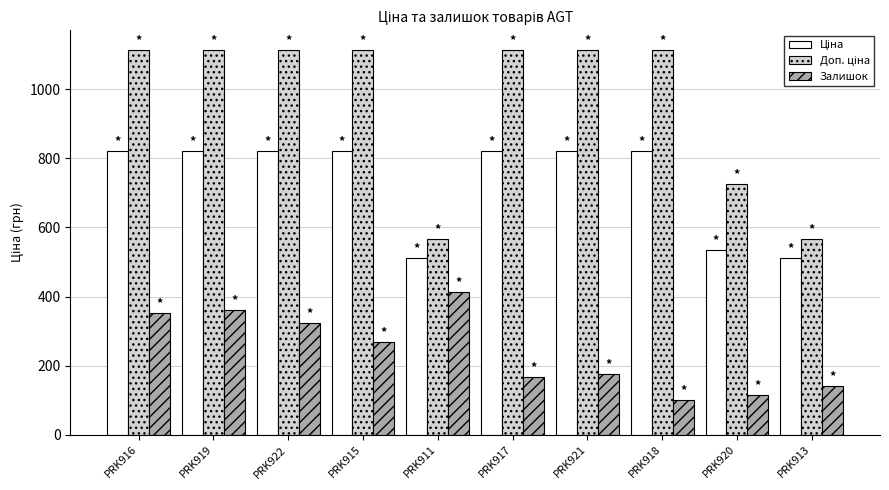

At how many categories does at least one series exceed 397?

10